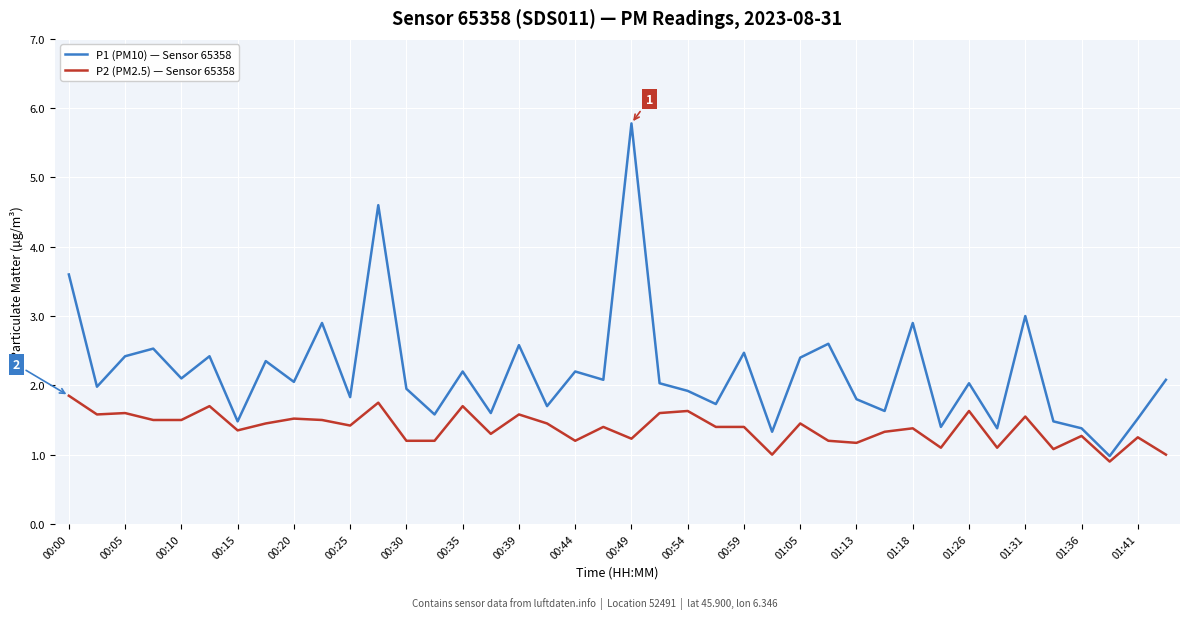

What is the highest value of the P1 (PM10) — Sensor 65358 series?

5.8